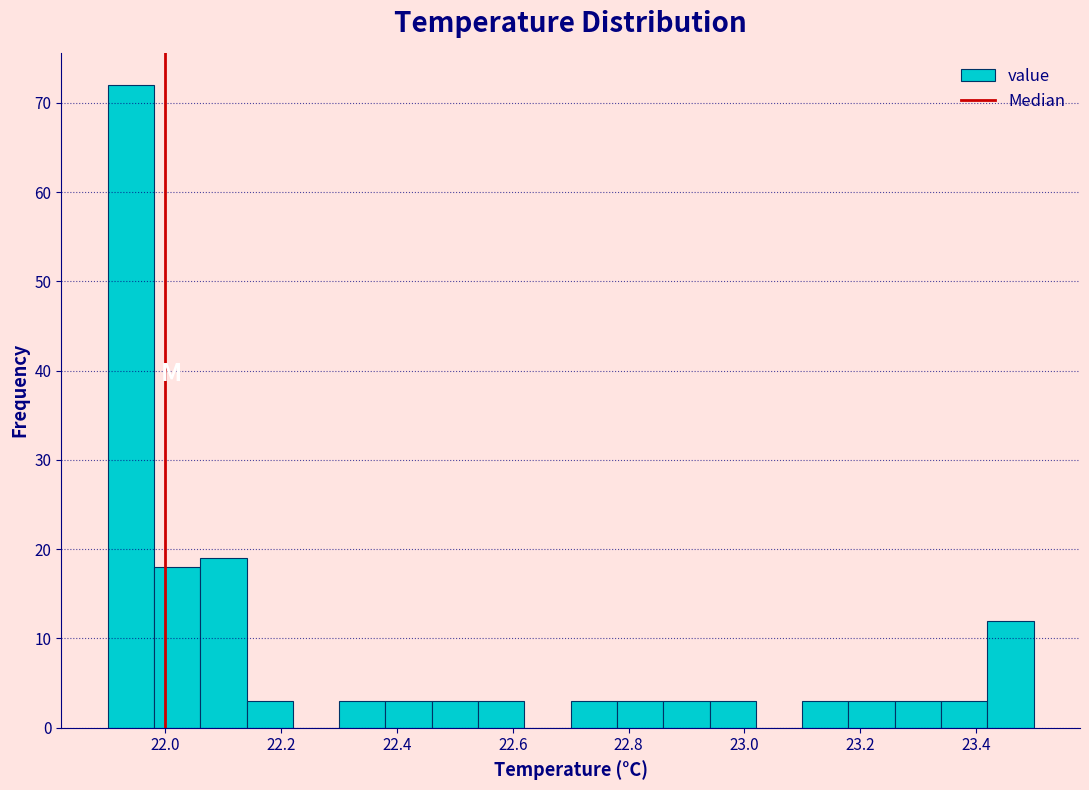

Over which range of the x-axis is the bar tallest?

21.90 to 21.98